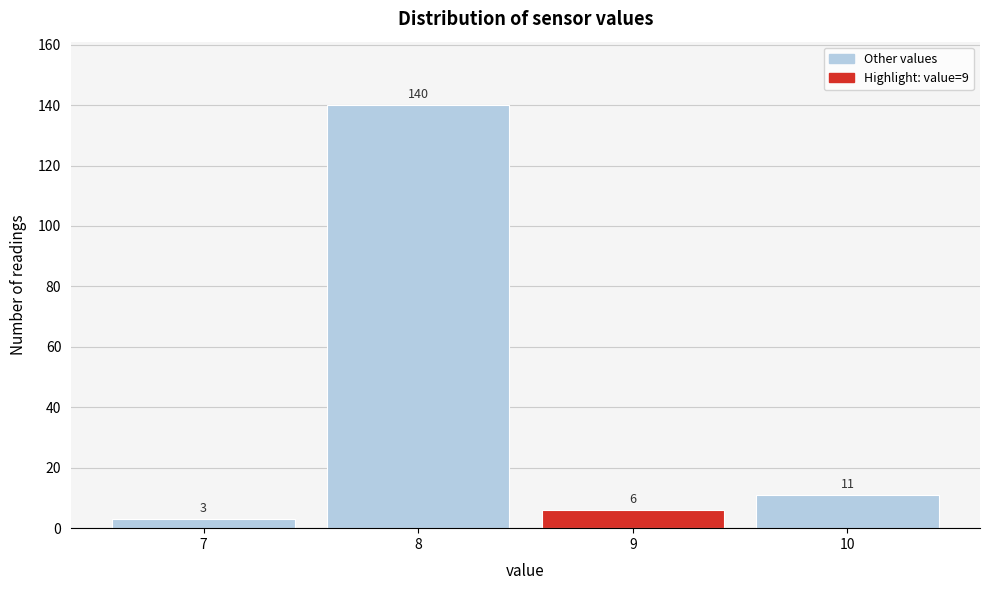

Reading left to right, extract all data points from this chart.

7=3	8=140	9=6	10=11